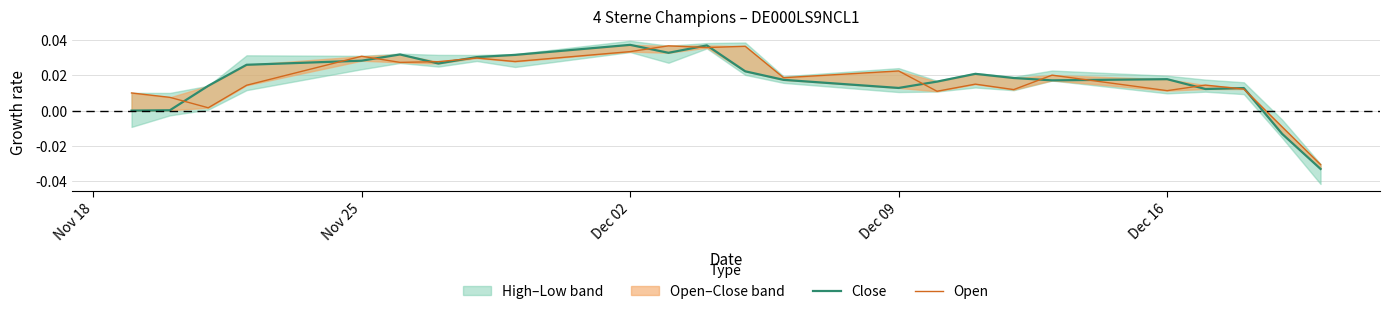

True or false: Open has a value of 0.0 at 16.

False